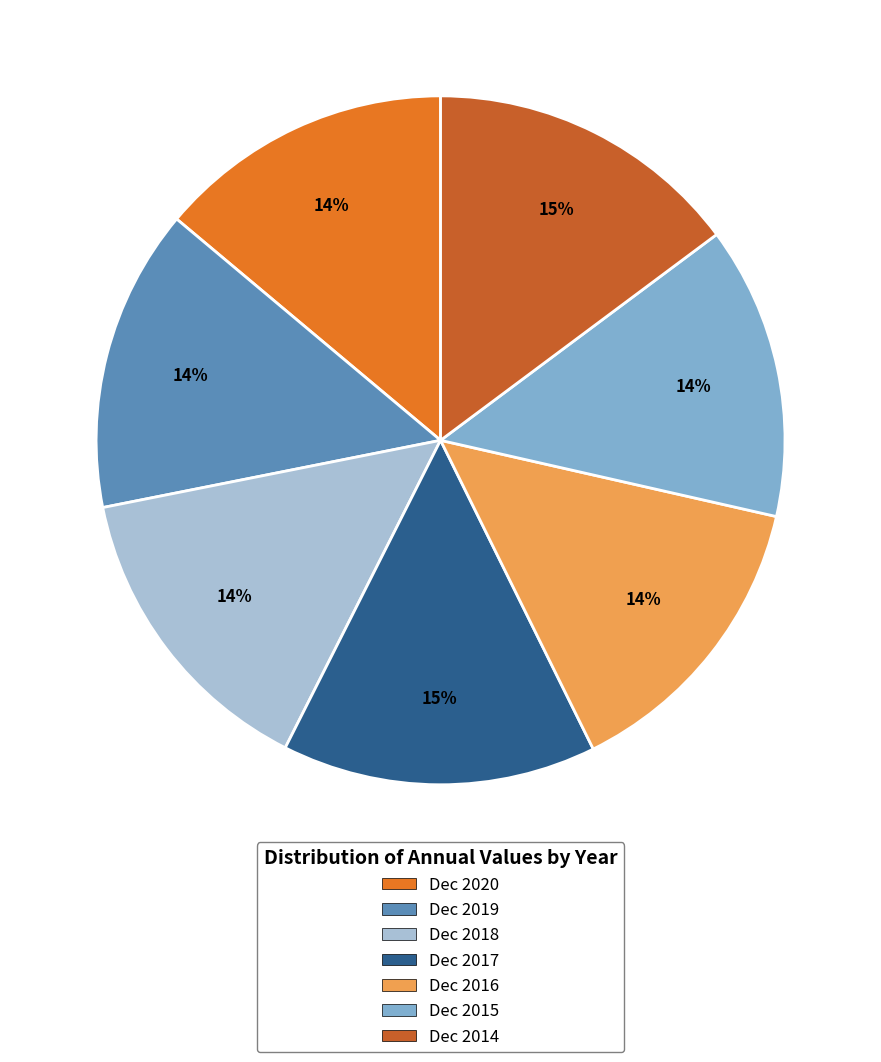

To the nearest percent, what is the difference between the largest and smallest slice percentages?

1%